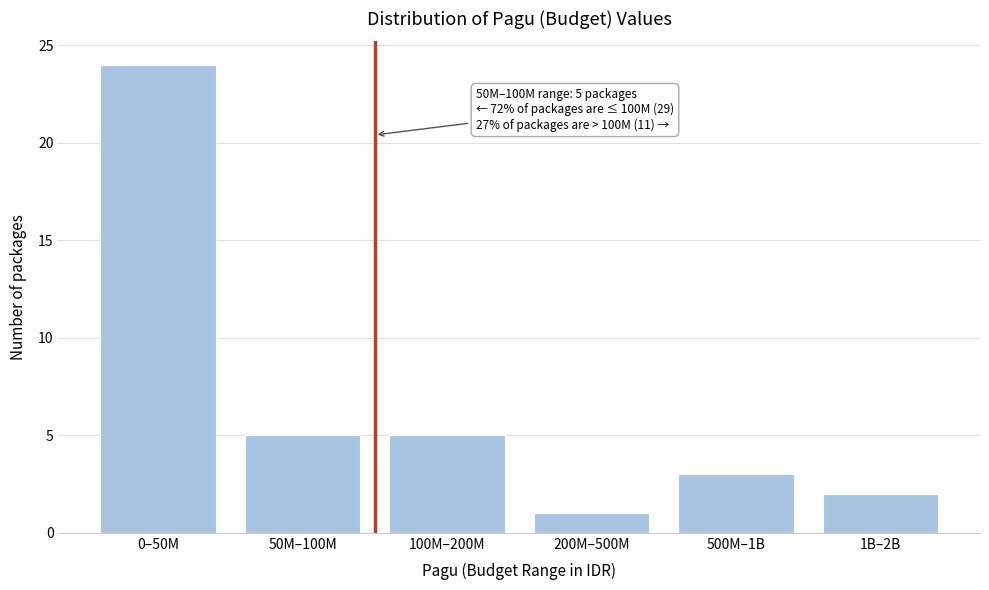

Reading right to left, transcribe all the data shown in this chart.

1B–2B=2	500M–1B=3	200M–500M=1	100M–200M=5	50M–100M=5	0–50M=24